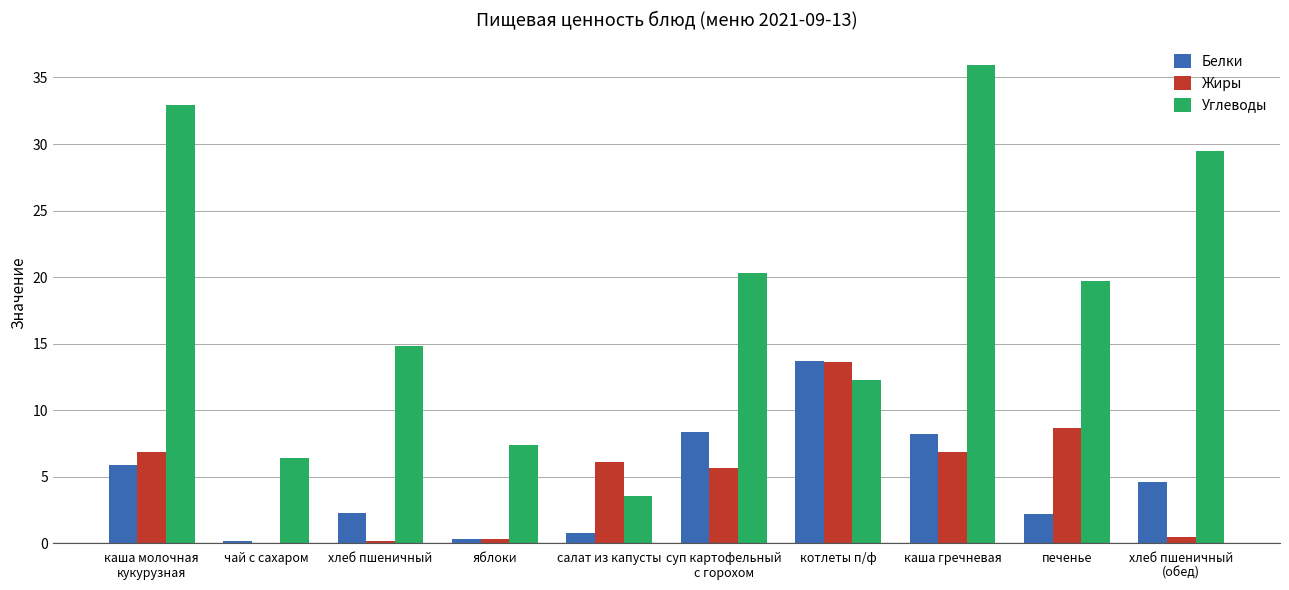

What is the average value of the Жиры series?

4.9